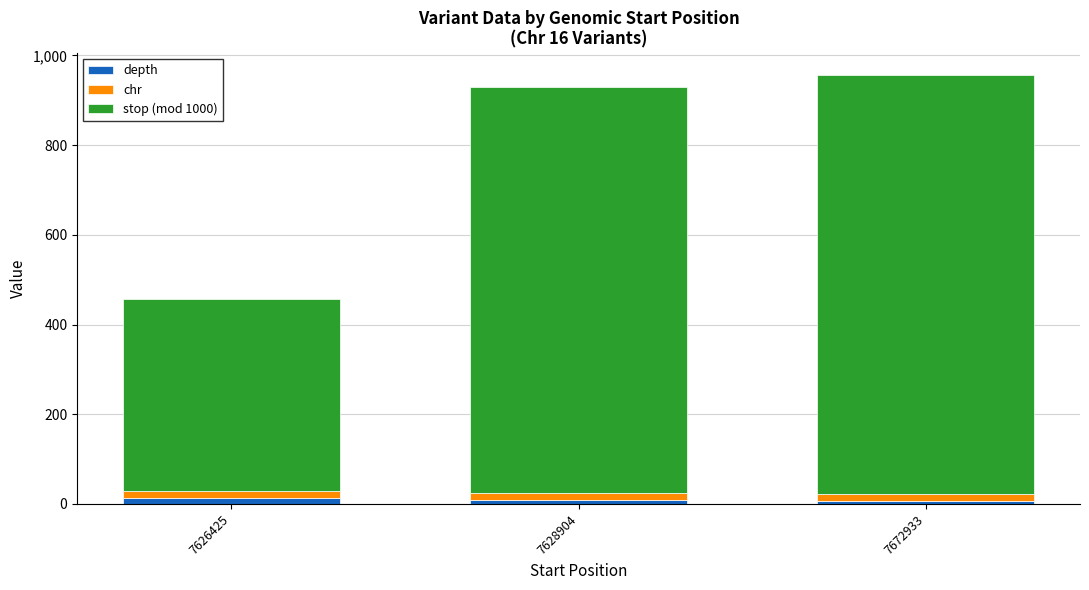

What is the average value of the depth series?

10